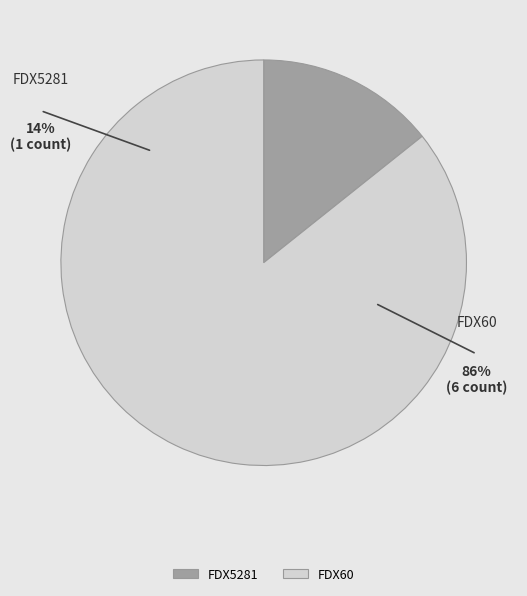

What percentage do FDX60 and FDX5281 together represent?

100.0%